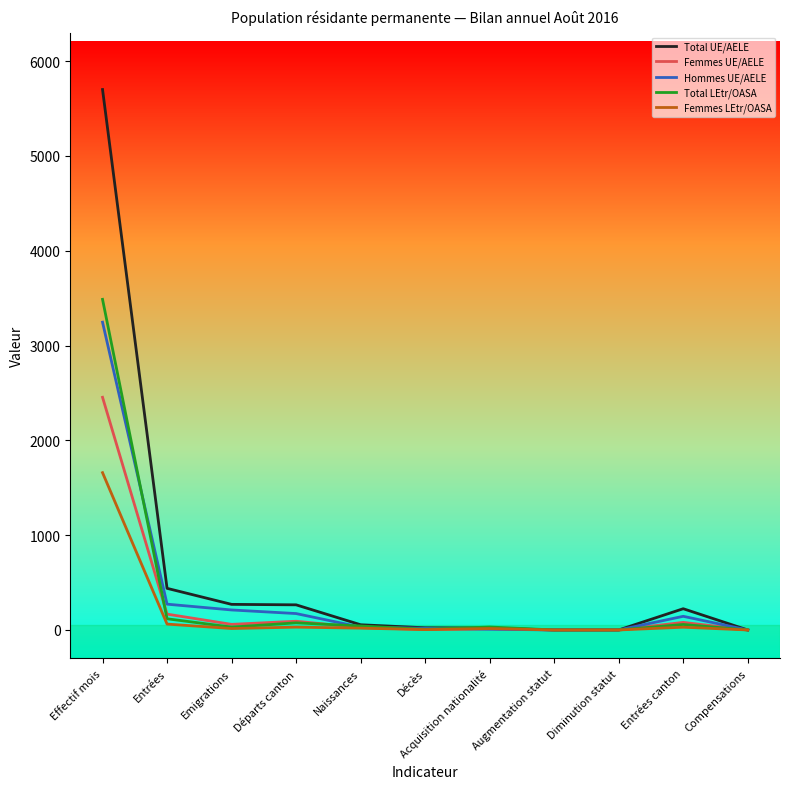

The Femmes LEtr/OASA series shows 0 at Augmentation statut. True or false?

True